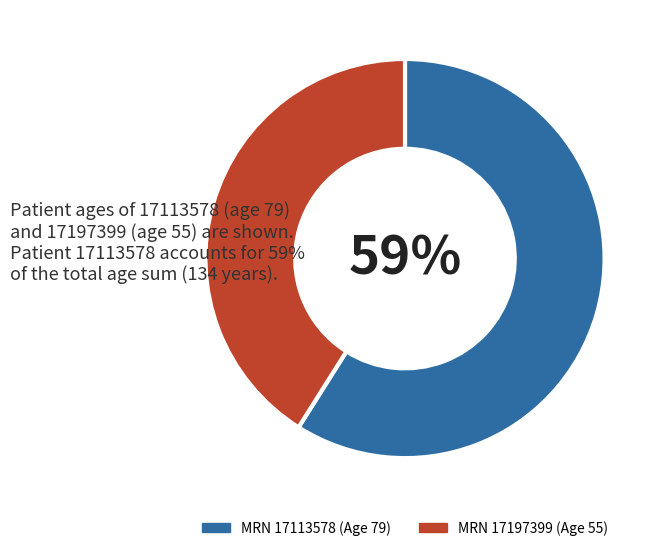

To the nearest percent, what is the average slice percentage?

50%